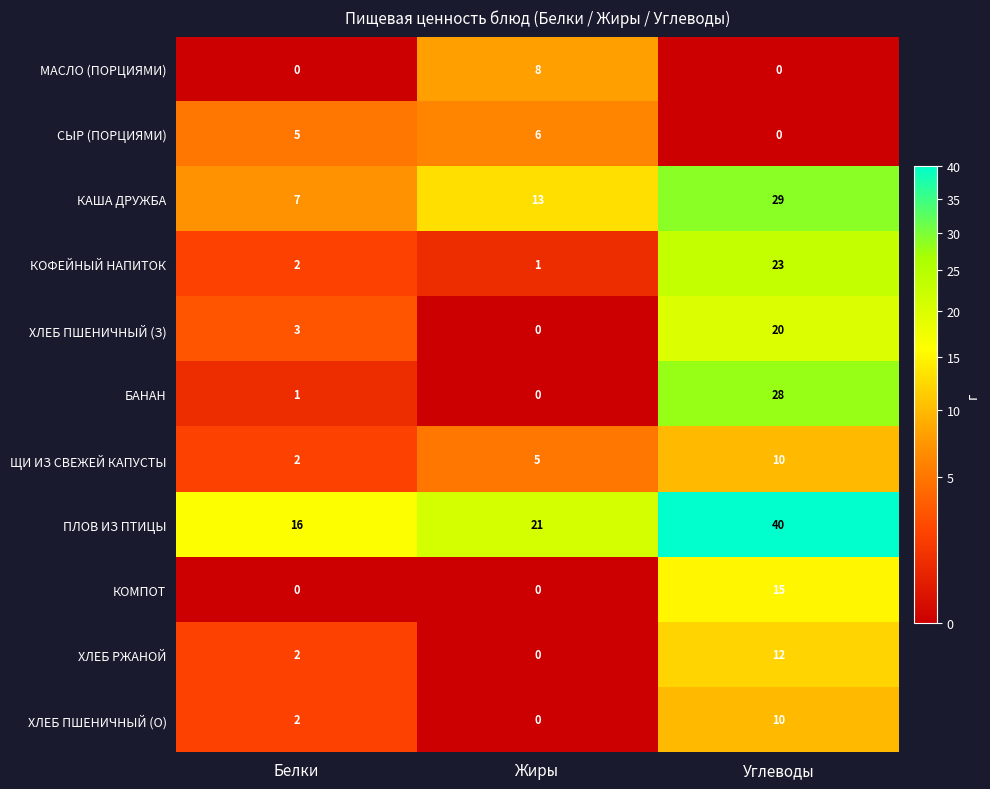

What is the greatest value displayed?

40